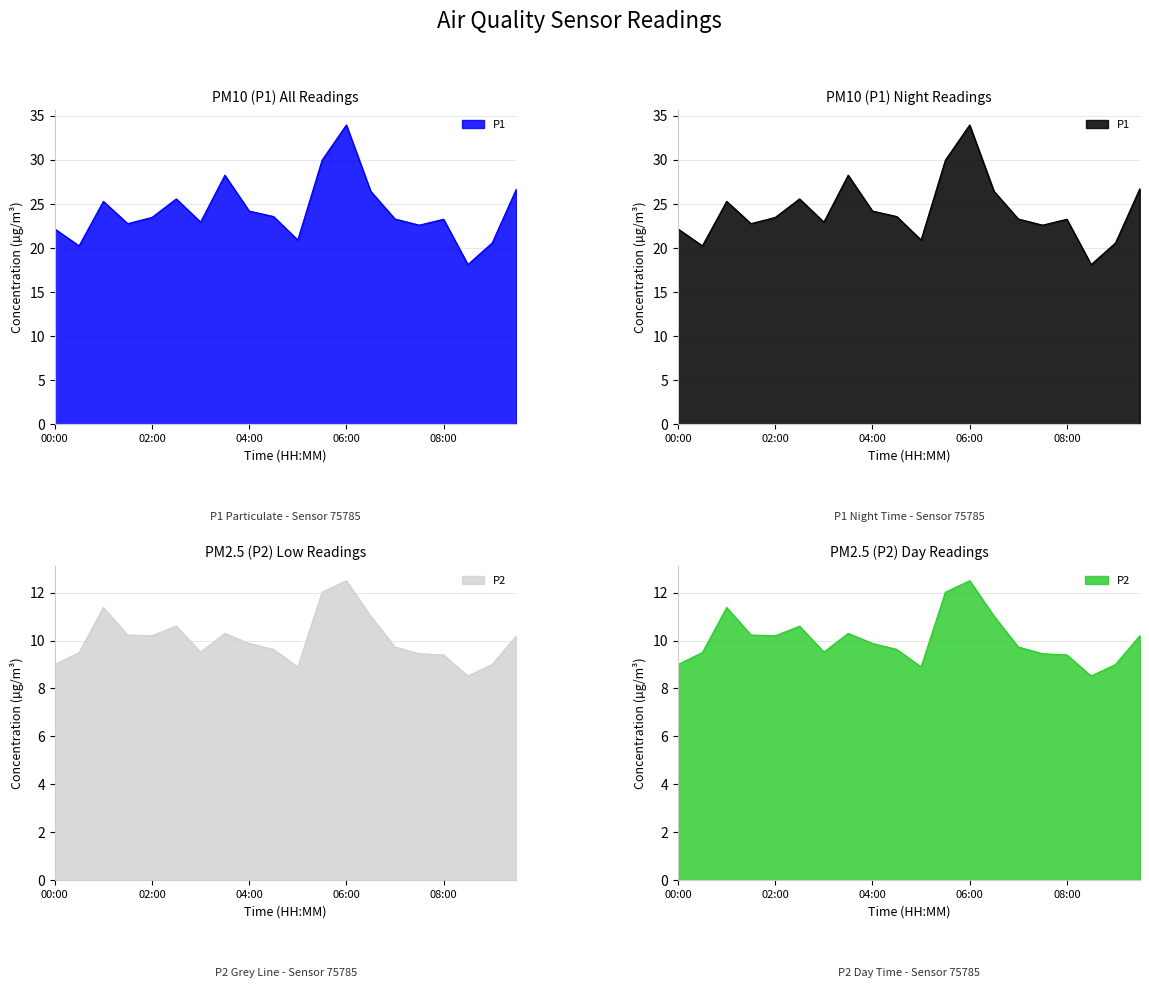

Reading right to left, transcribe all the data shown in this chart.

P1: 26.7	20.6	18.1	23.3	22.6	23.3	26.4	34.0	30.0	20.9	23.6	24.2	28.3	22.9	25.6	23.5	22.8	25.3	20.2	22.2
P2: 10.2	9.0	8.5	9.4	9.4	9.7	11.0	12.5	12.0	8.9	9.6	9.9	10.3	9.5	10.6	10.2	10.2	11.4	9.5	9.0